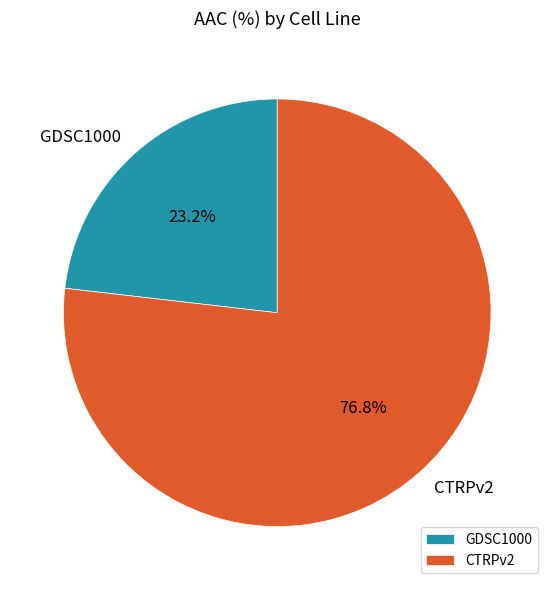

Count the number of slices in the pie.

2